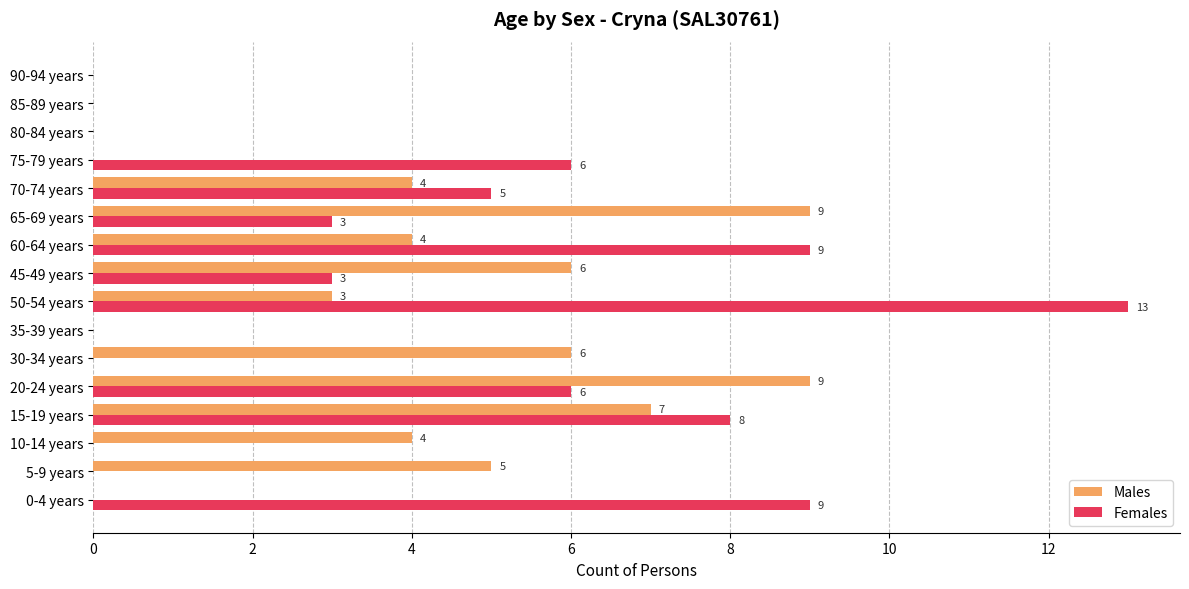

At which category is the sum across all series the highest?

50-54 years